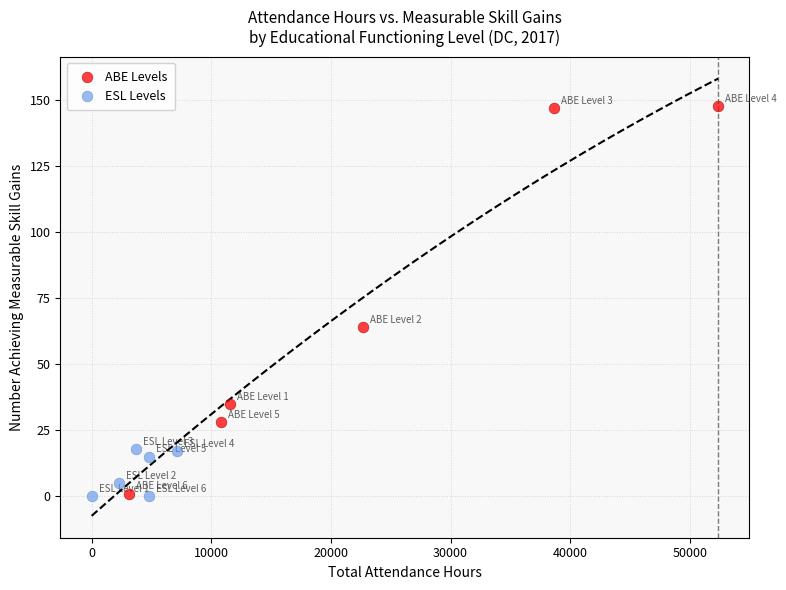

Which series contains the highest Y value?

ABE Levels